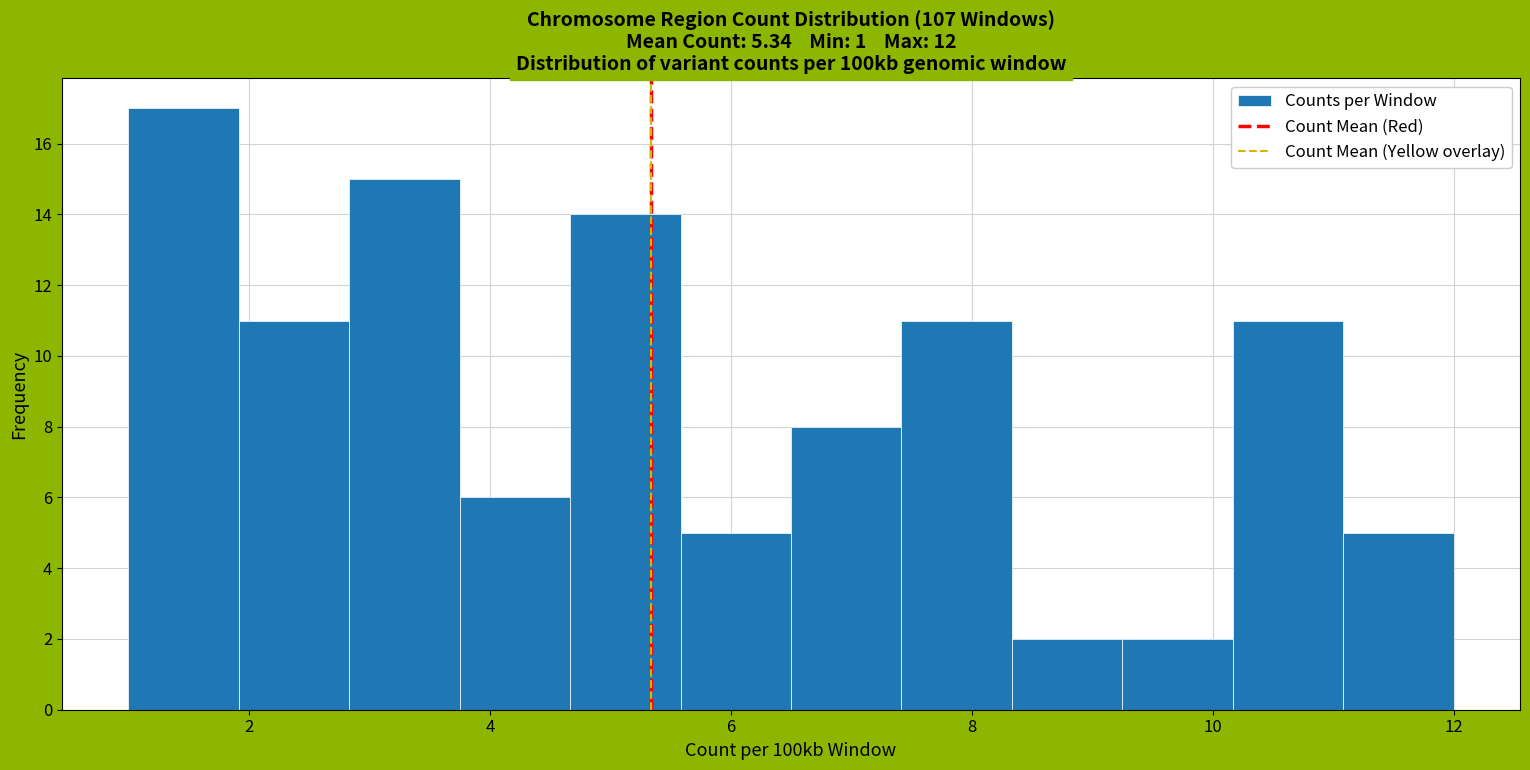

Reading left to right, transcribe this chart: for each bar, give the range it covers on the x-axis and its height. Neither the bar edges nor the heights are printed on the chart, so give them approximately, as read against the axes.

1.0 to 2.0: 17
2.0 to 2.8: 11
2.8 to 3.8: 15
3.8 to 4.6: 6
4.6 to 5.6: 14
5.6 to 6.6: 5
6.6 to 7.4: 8
7.4 to 8.4: 11
8.4 to 9.2: 2
9.2 to 10.2: 2
10.2 to 11.0: 11
11.0 to 12.0: 5